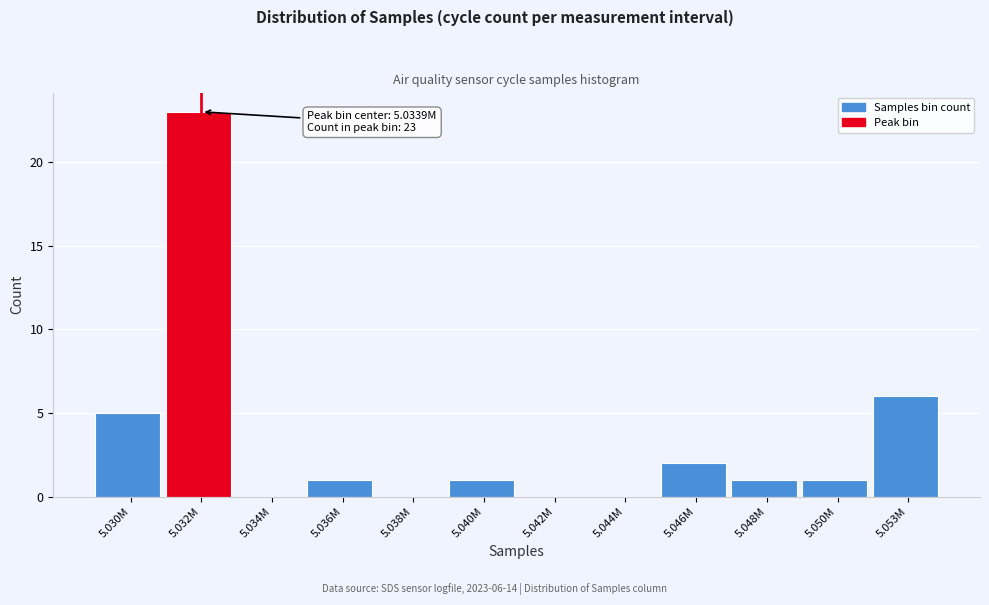

Reading left to right, transcribe all the data shown in this chart.

5.030M=5	5.032M=23	5.034M=0	5.036M=1	5.038M=0	5.040M=1	5.042M=0	5.044M=0	5.046M=2	5.048M=1	5.050M=1	5.053M=6